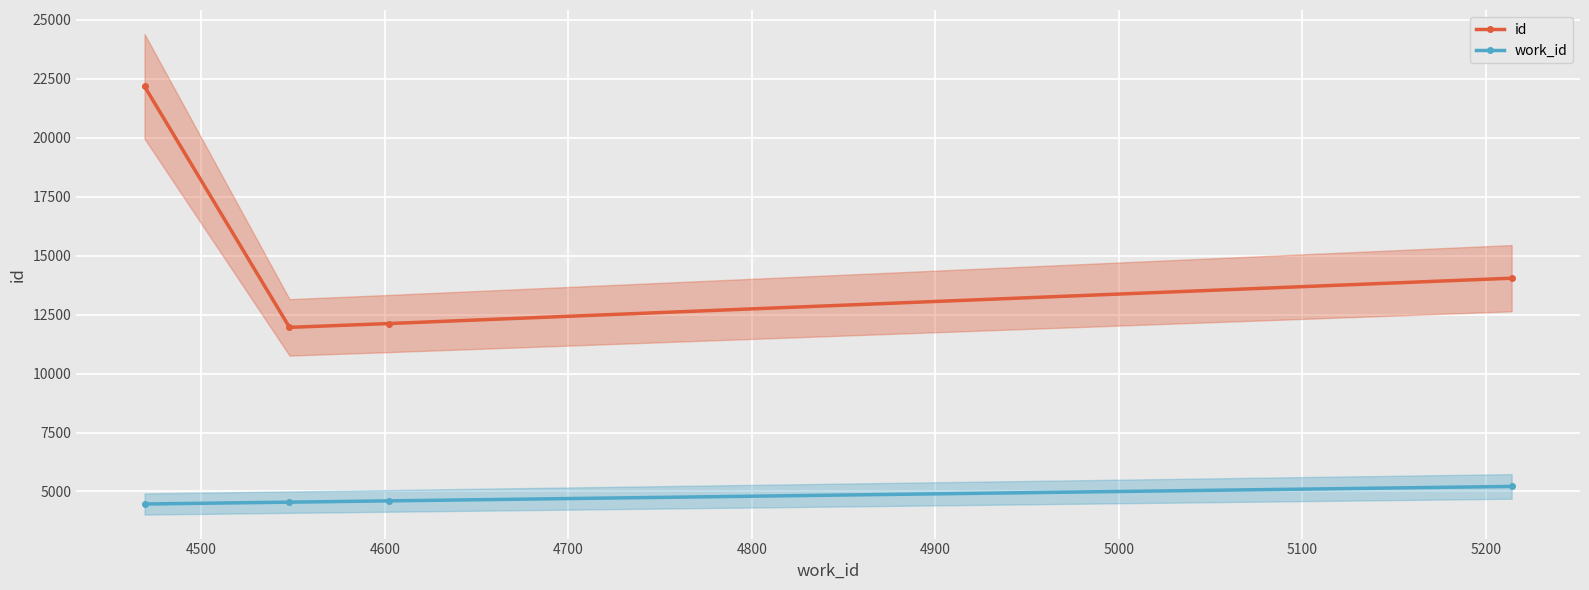

What are all the series names shown in the legend?

id, work_id